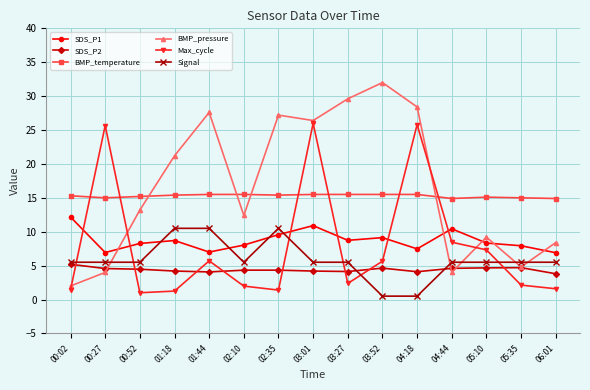

The SDS_P2 series shows 3.2 at 05:10. True or false?

False